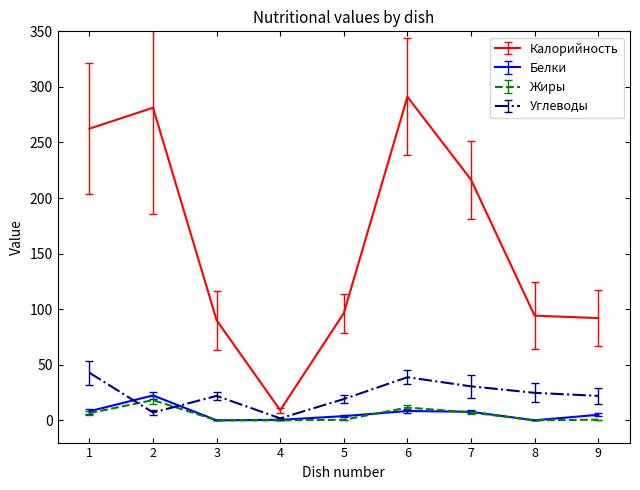

What is the highest value of the Жиры series?

18.2